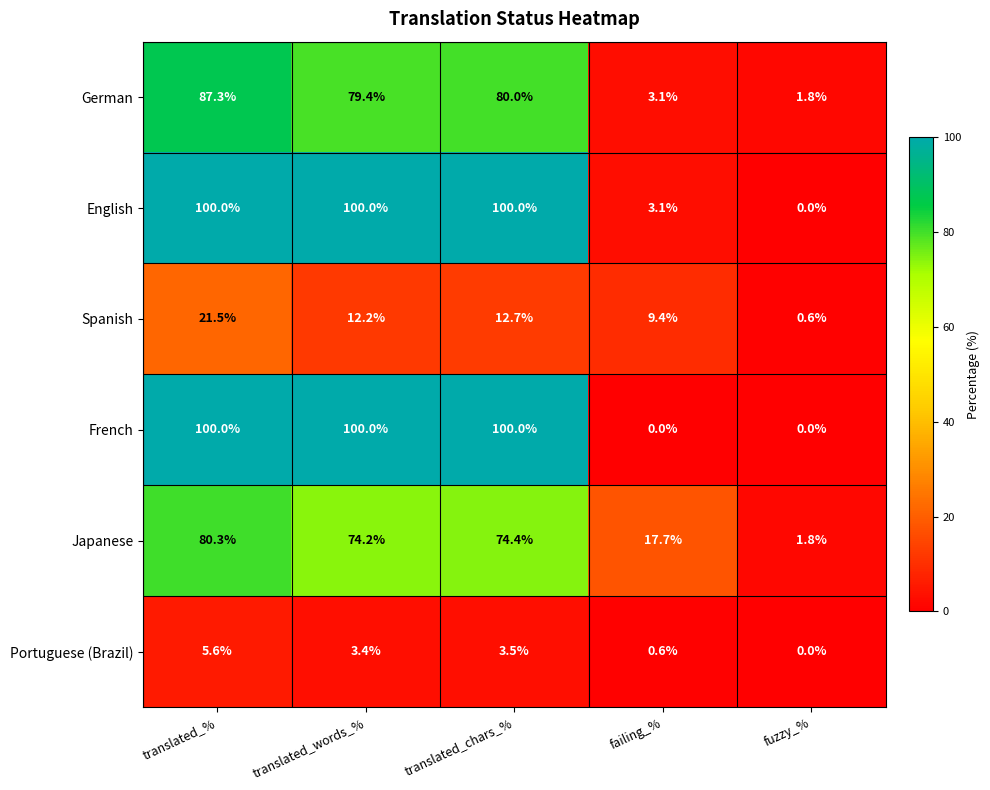

Rank the categories by German value from highest to lowest.

translated_%, translated_chars_%, translated_words_%, failing_%, fuzzy_%